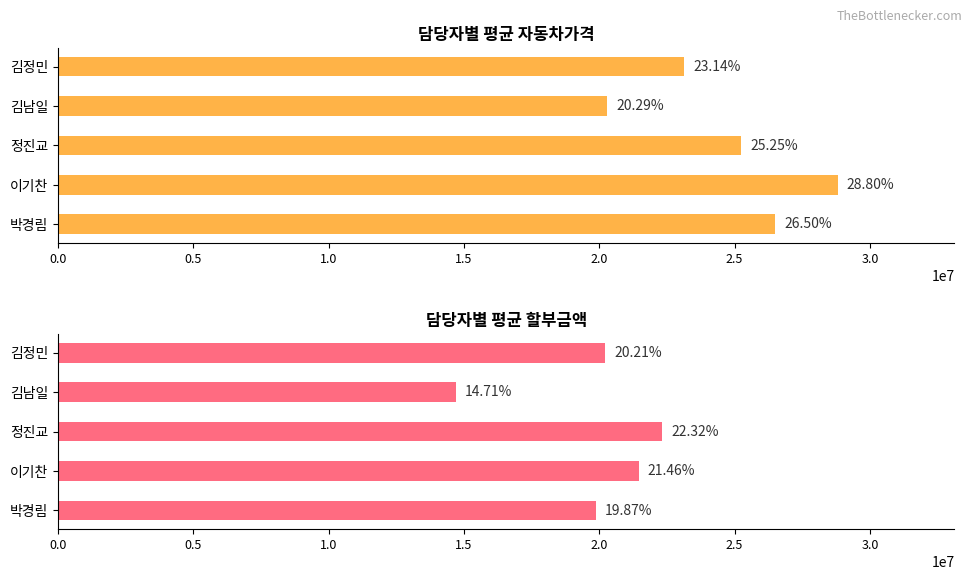

Which series has the widest spread of values?

평균 자동차가격